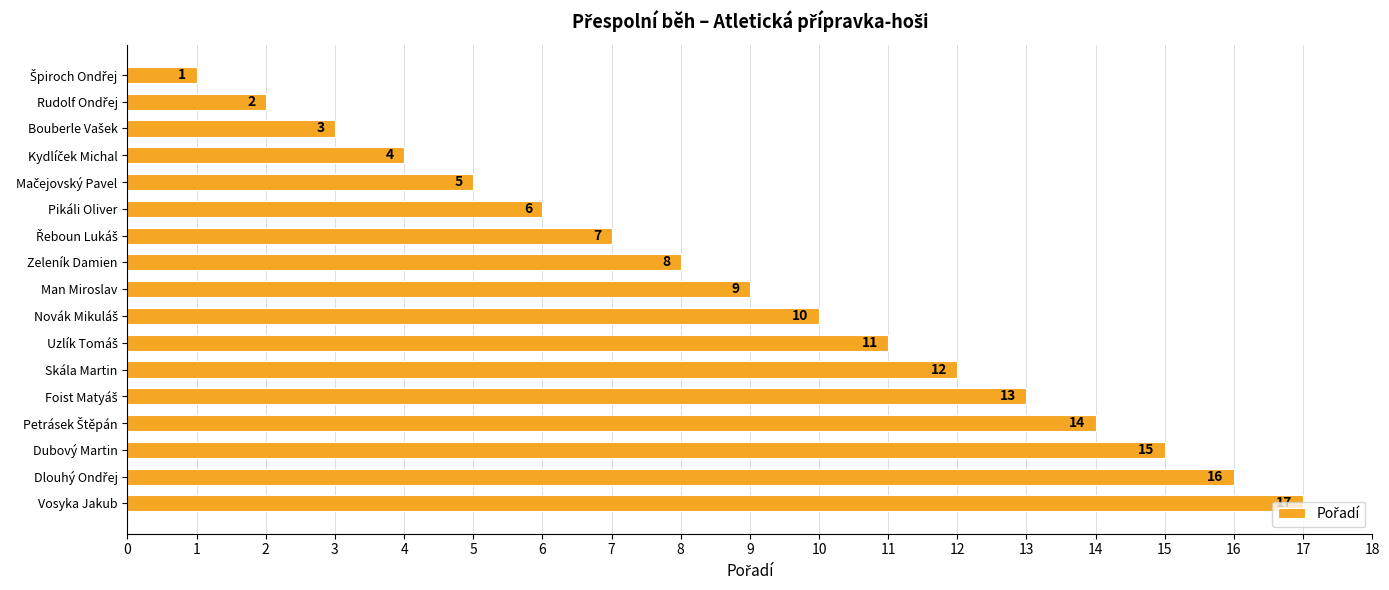

What is the change in value from Man Miroslav to Skála Martin?

+3